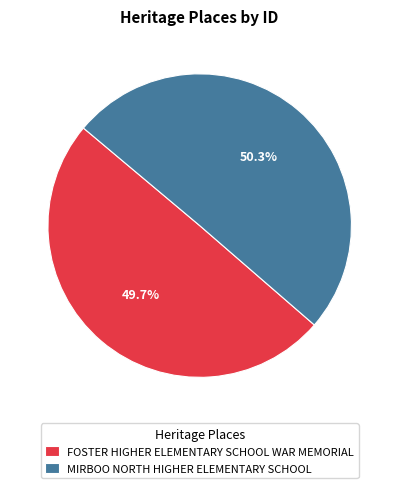

To the nearest percent, what is the combined percentage of MIRBOO NORTH HIGHER ELEMENTARY SCHOOL and FOSTER HIGHER ELEMENTARY SCHOOL WAR MEMORIAL?

100%